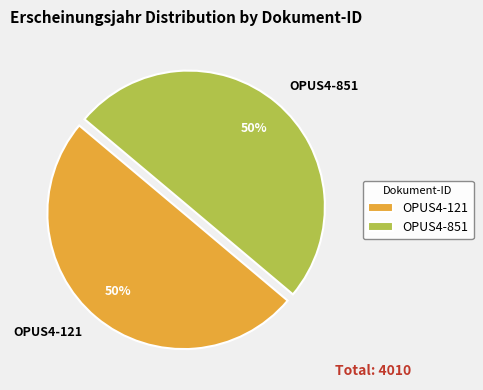

What is the ratio of the value at OPUS4-121 to the value at OPUS4-851?

1.0